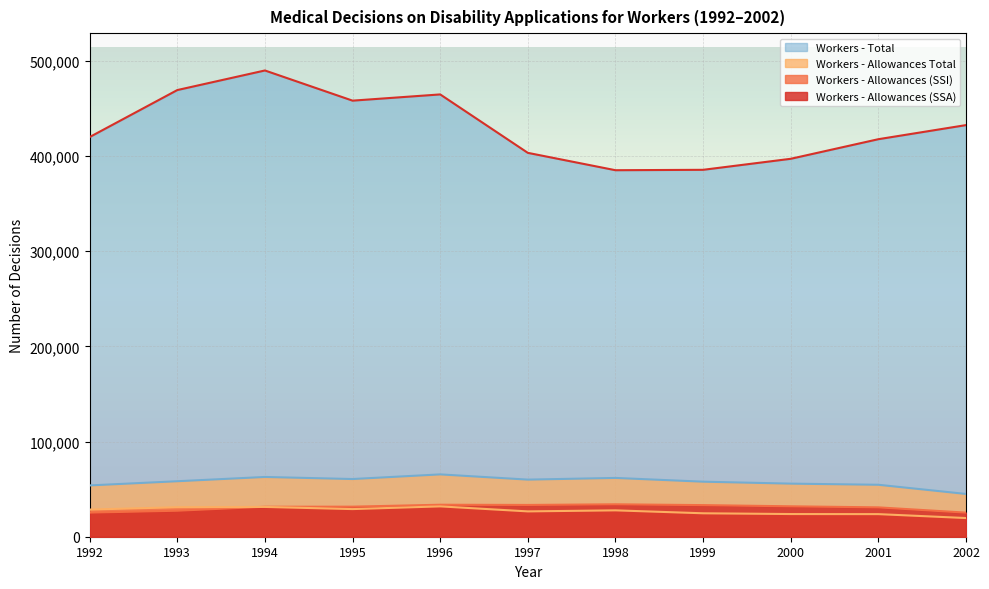

How many lines are shown in the chart?

4